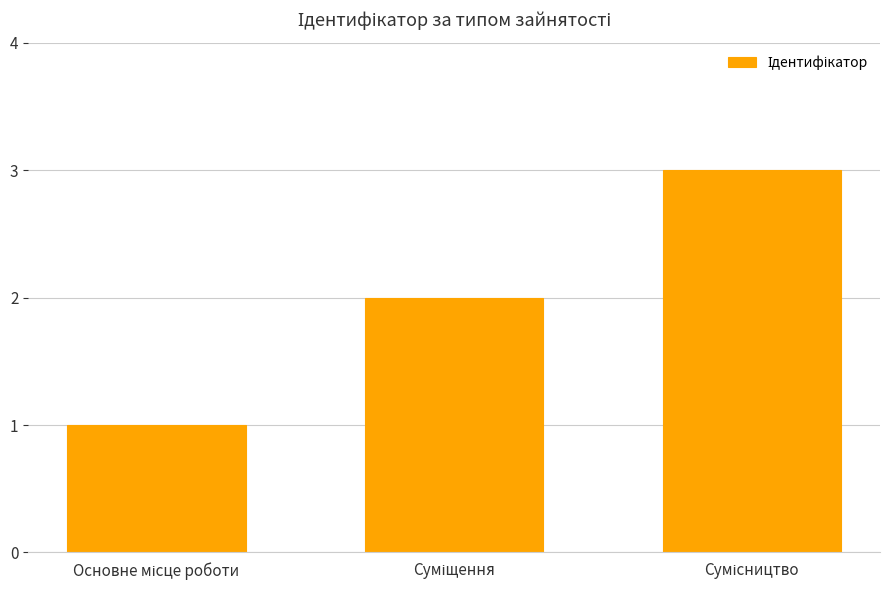

What is the sum of all values?

6